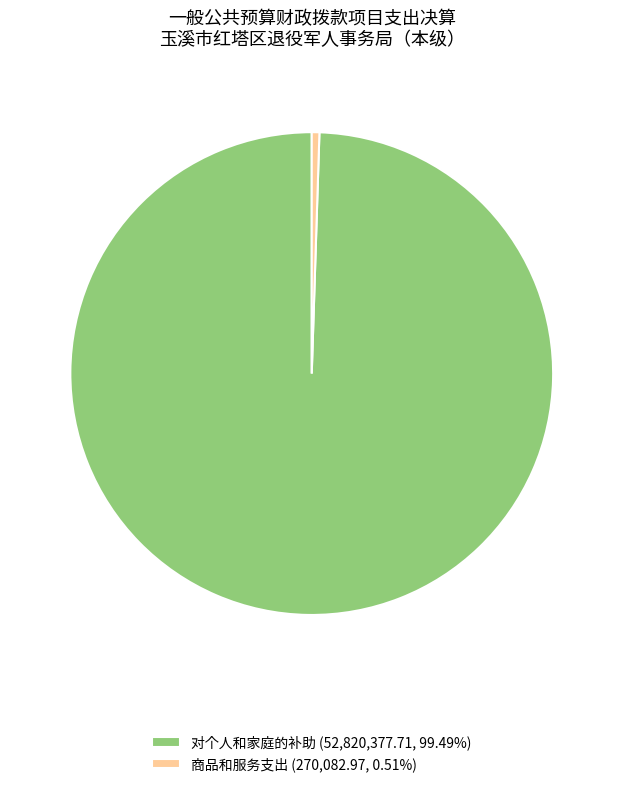

How many slices are in this pie chart?

2